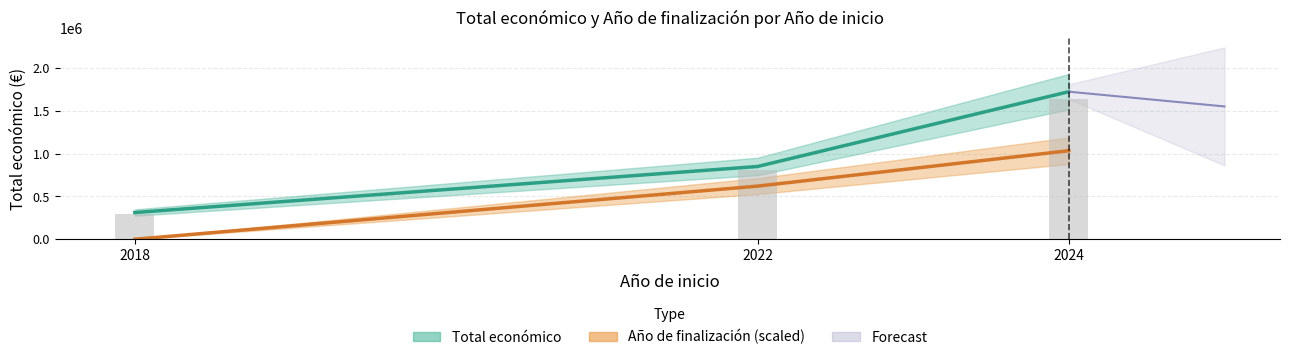

What is the value of the Total económico (€) bar at the 3rd from the left?

1720854.0